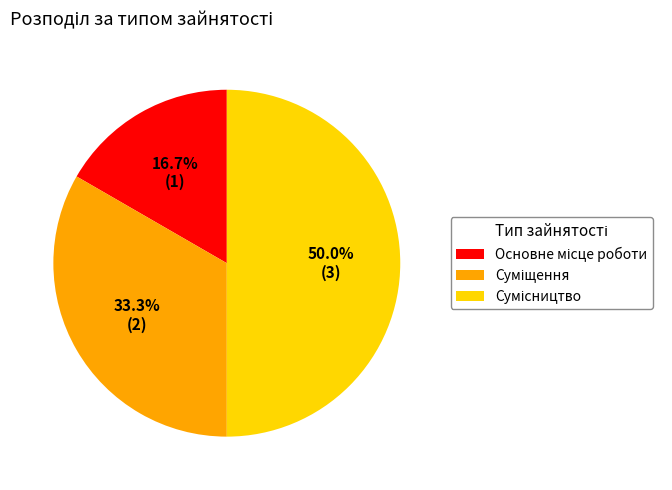

Is it true that Сумісництво is 50% of the pie?

True